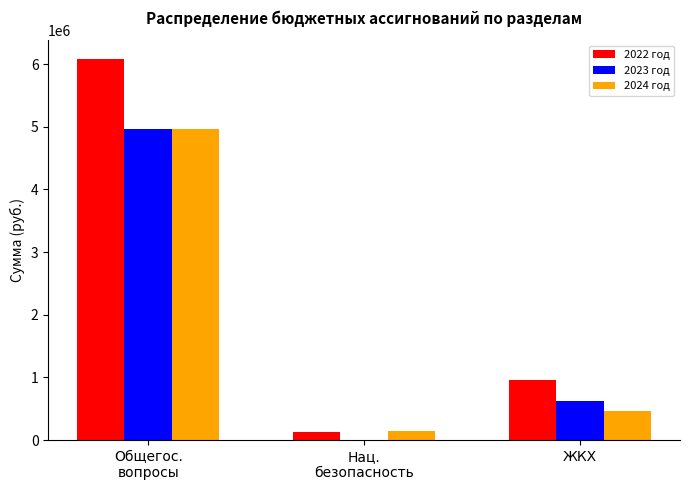

Reading left to right, what are all the values shown in this chart?

2022 год: Общегос.
вопросы=6076891.9	Нац.
безопасность=121000.0	ЖКХ=959672.9
2023 год: Общегос.
вопросы=4961040.0	Нац.
безопасность=0.0	ЖКХ=628563.0
2024 год: Общегос.
вопросы=4970604.0	Нац.
безопасность=150000.0	ЖКХ=463702.0